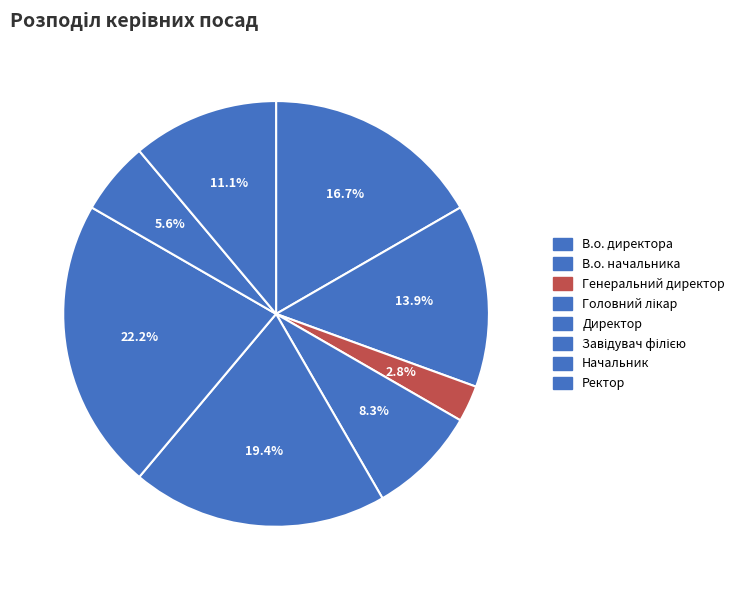

Which category has the biggest portion of the pie?

Завідувач філією